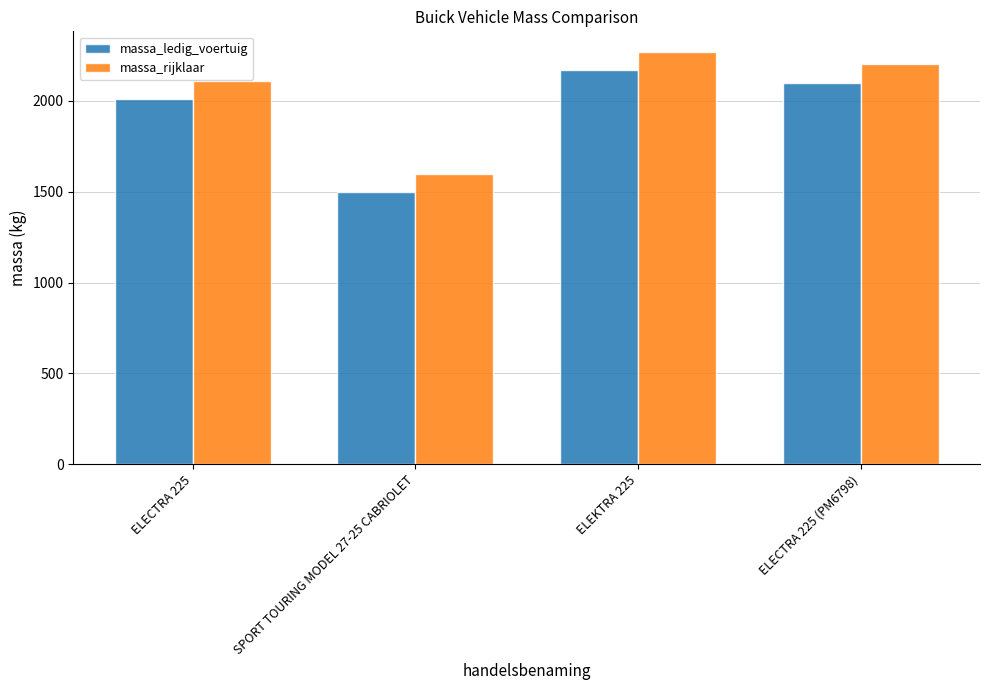

What is the minimum value for massa_rijklaar?

1600